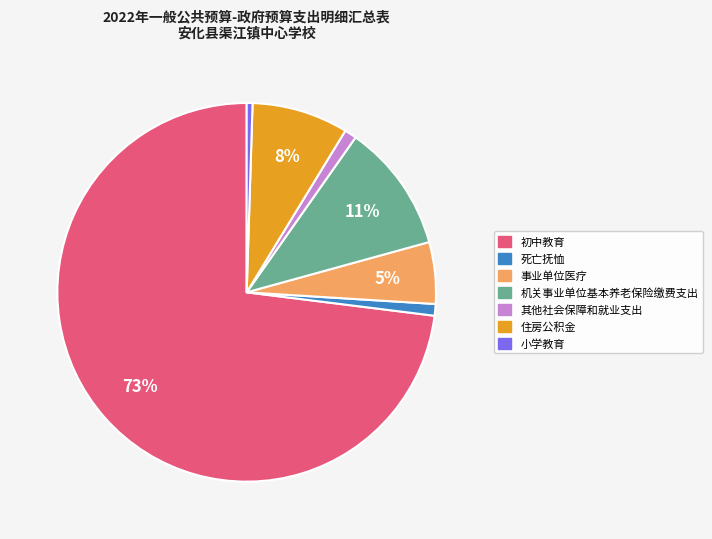

Is it true that 住房公积金 is 8% of the pie?

True